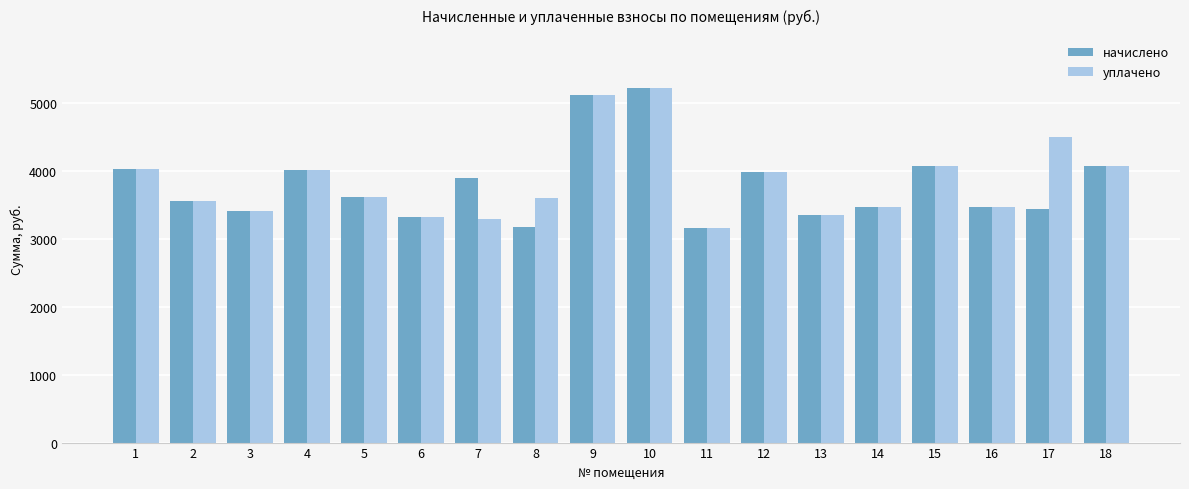

The value of начислено at 8 is 3179.5. True or false?

True